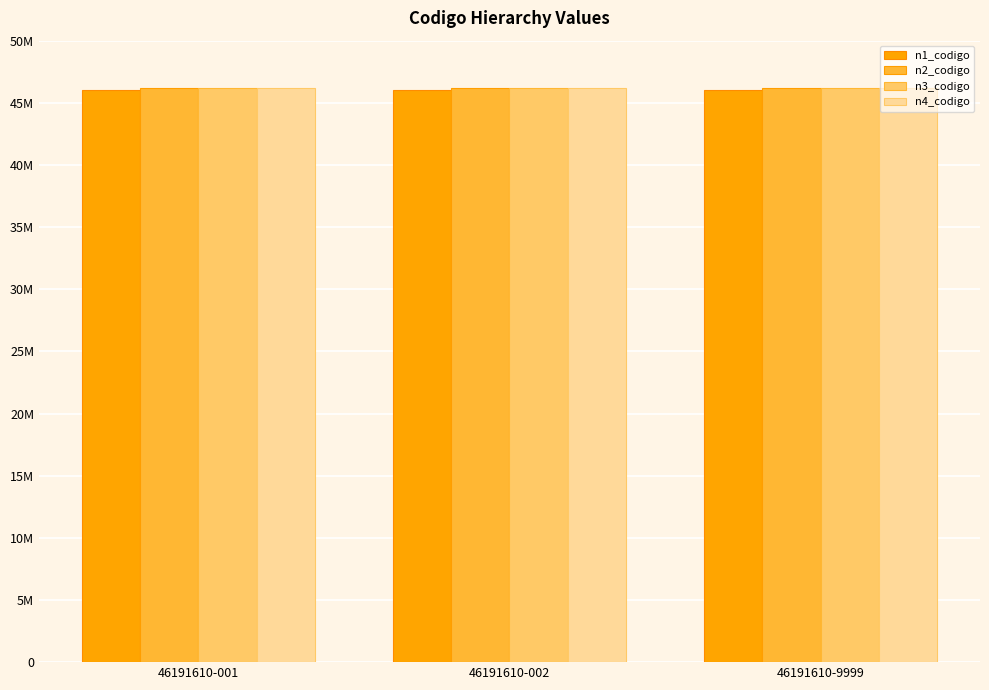

Are the bars grouped side by side (vs. stacked)?

Yes